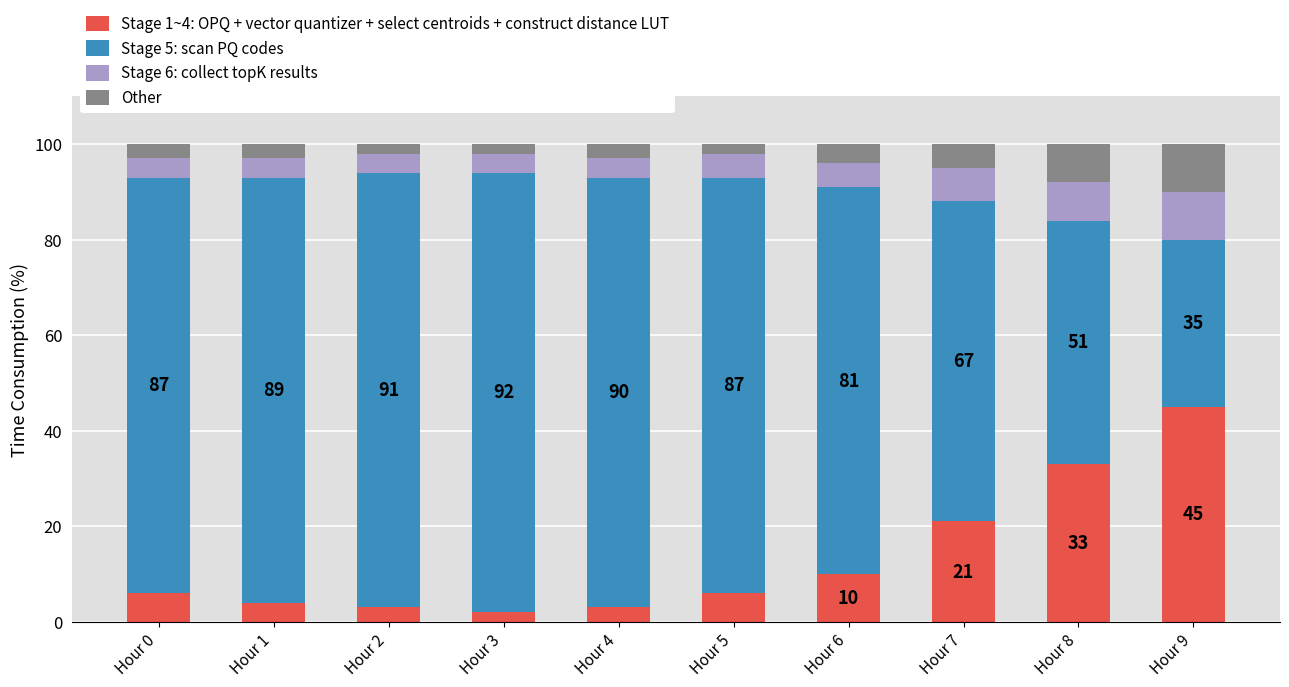

At which label does Stage 1~4: OPQ + vector quantizer + select centroids + construct distance LUT reach its peak?

Hour 9